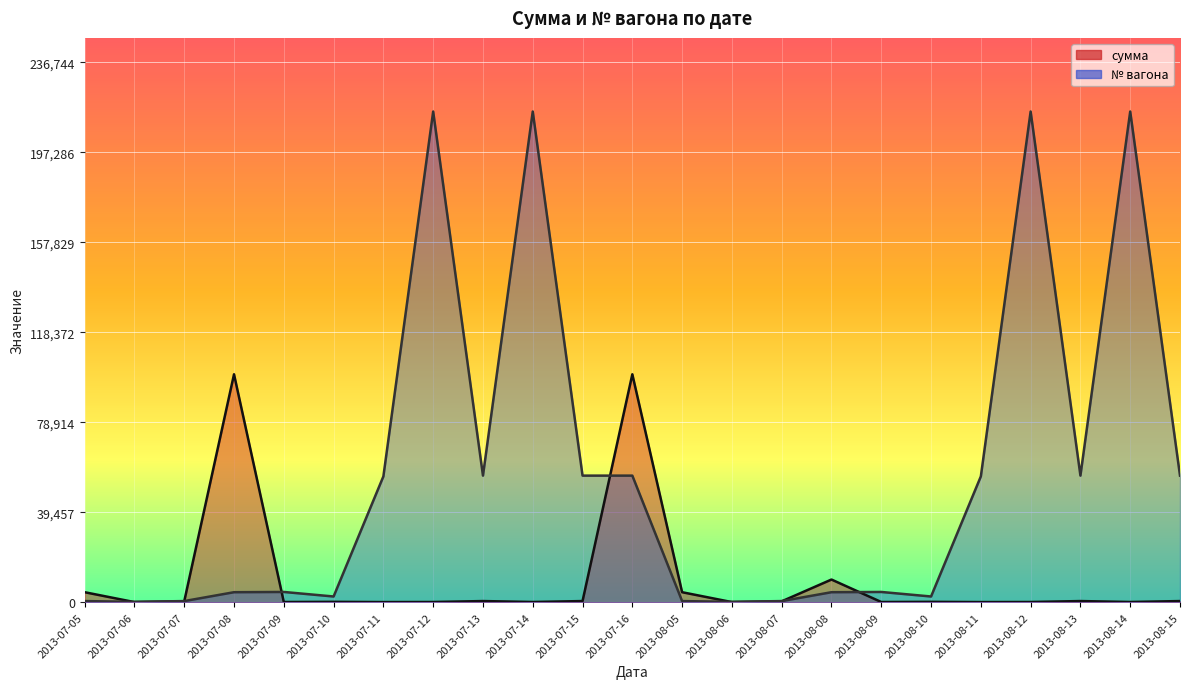

Which series has the largest total across all categories?

№ вагона